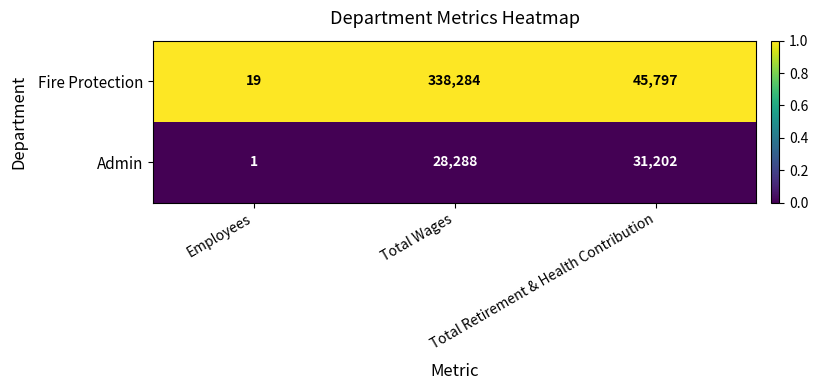

Which series changed the most between Total Wages and Total Retirement & Health Contribution?

Fire Protection